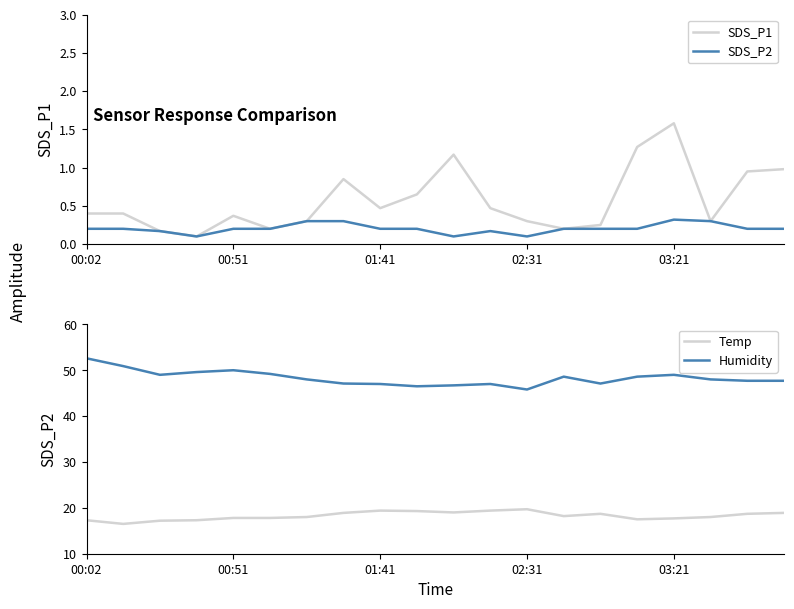

What is the lowest value of the Temp series?

16.5